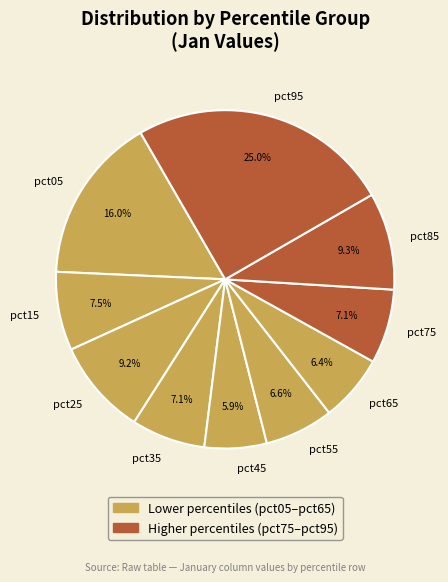

The pct05 slice represents 16% of the pie. True or false?

True